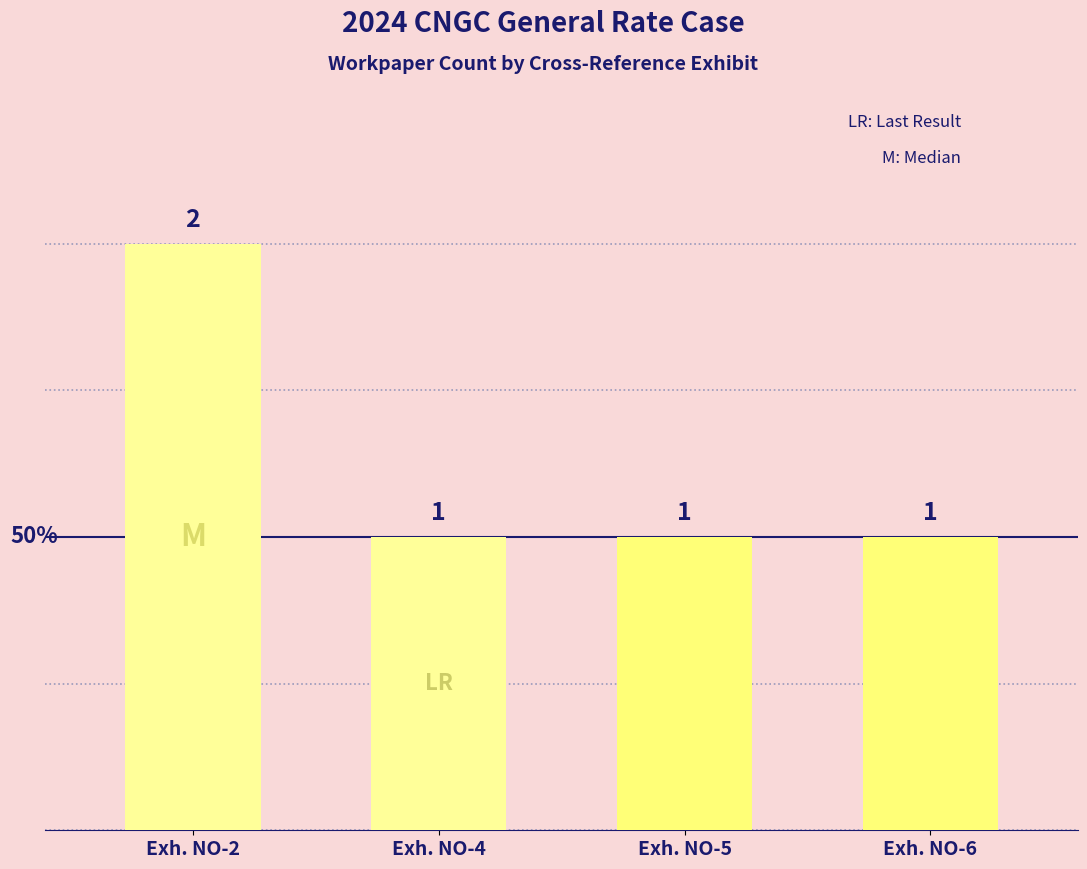

Which label corresponds to the largest value in the chart?

Exh. NO-2